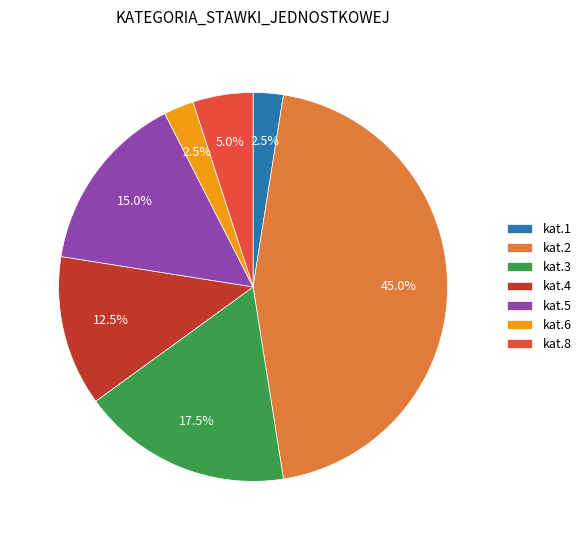

To the nearest percent, what percentage of the pie is kat.2?

45%